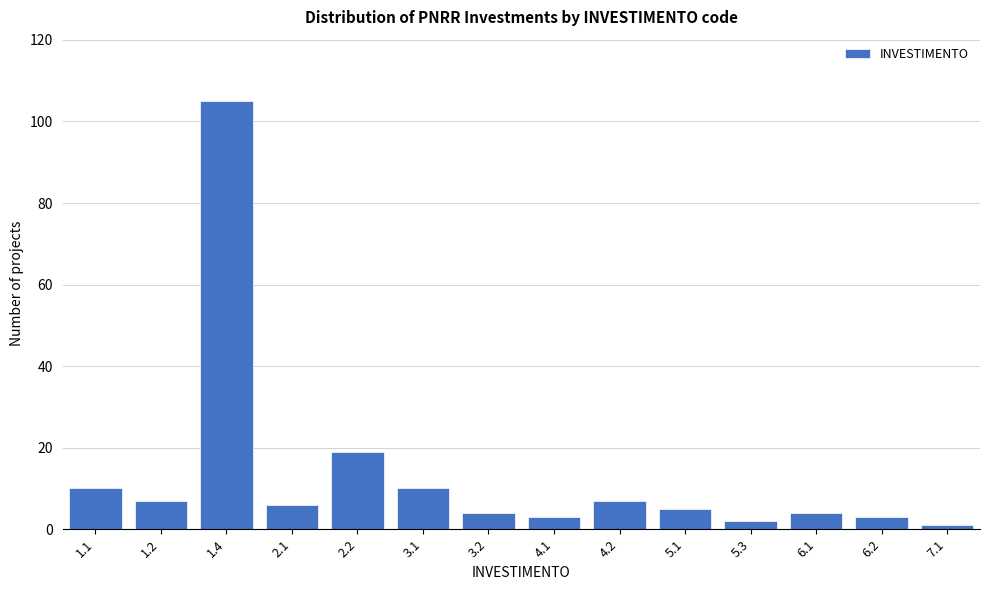

Reading left to right, transcribe all the data shown in this chart.

10	7	105	6	19	10	4	3	7	5	2	4	3	1